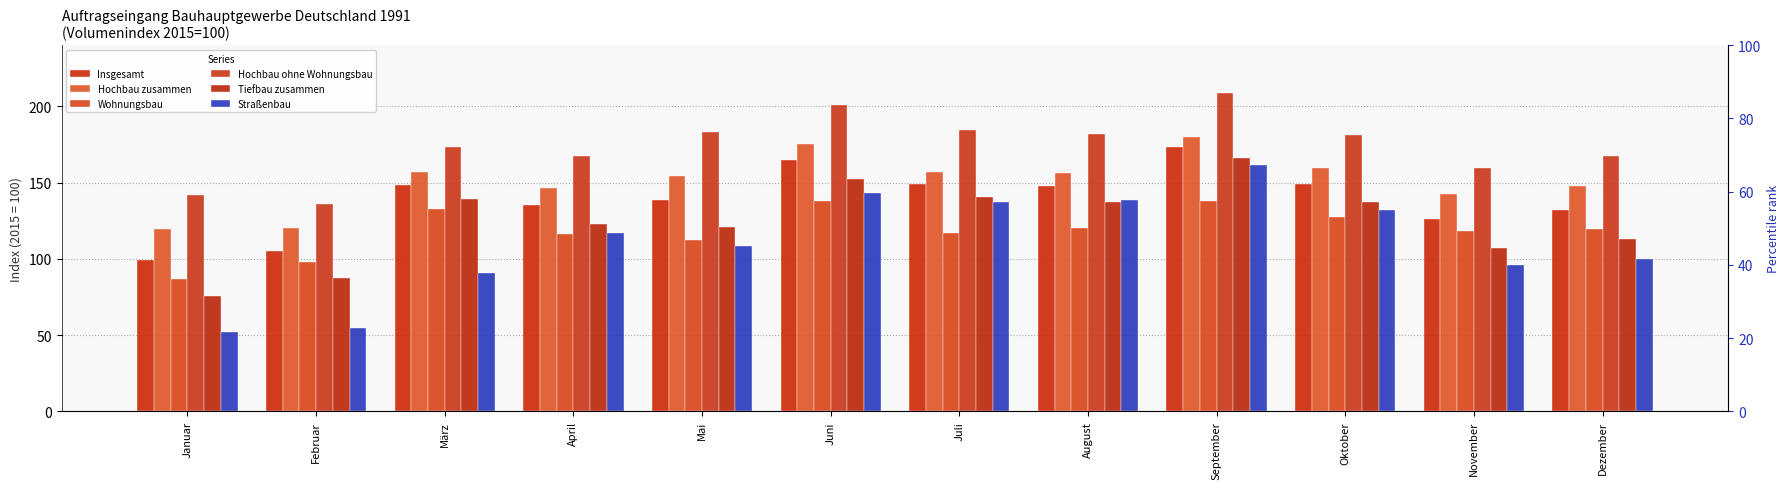

What is the total value across all series at September?

1028.0